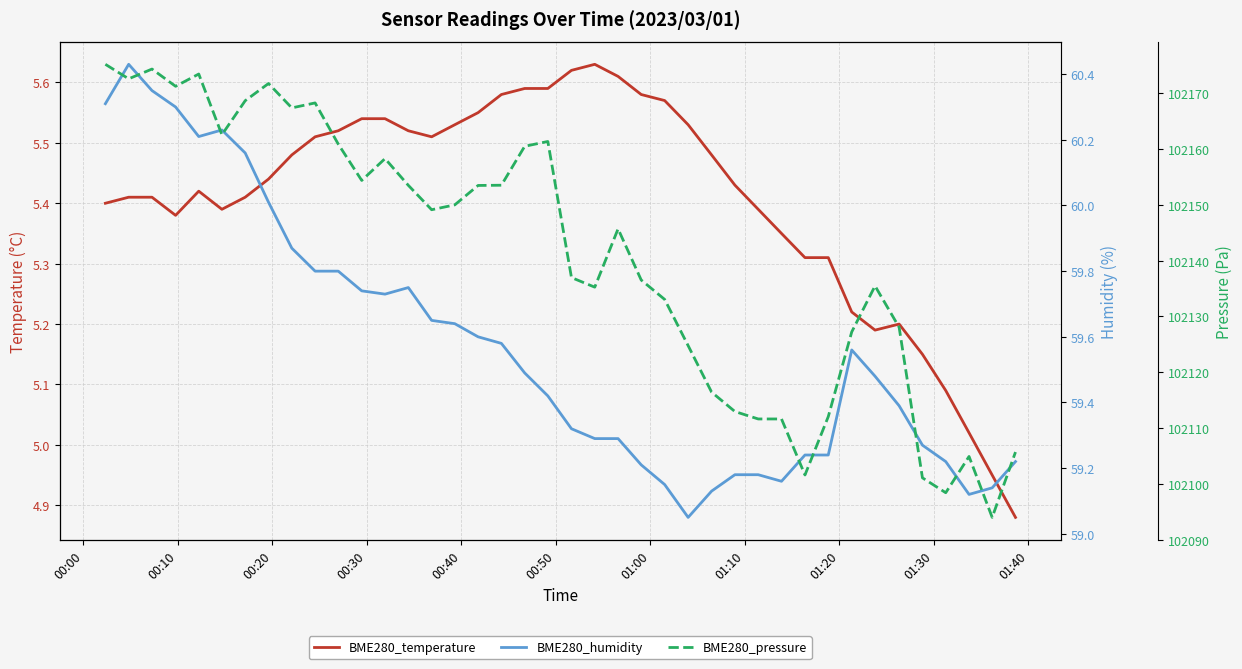

How many data points does each series have?

40